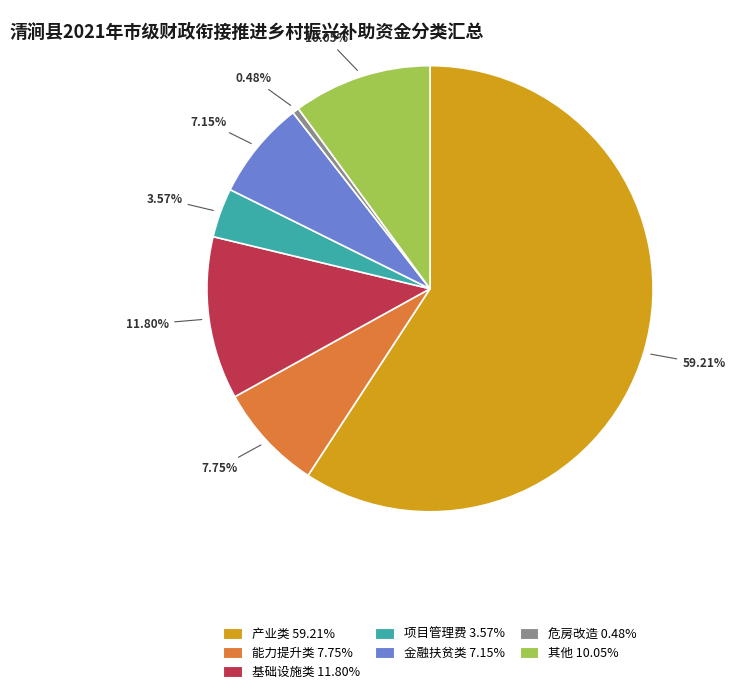

How many segments does this pie chart have?

7